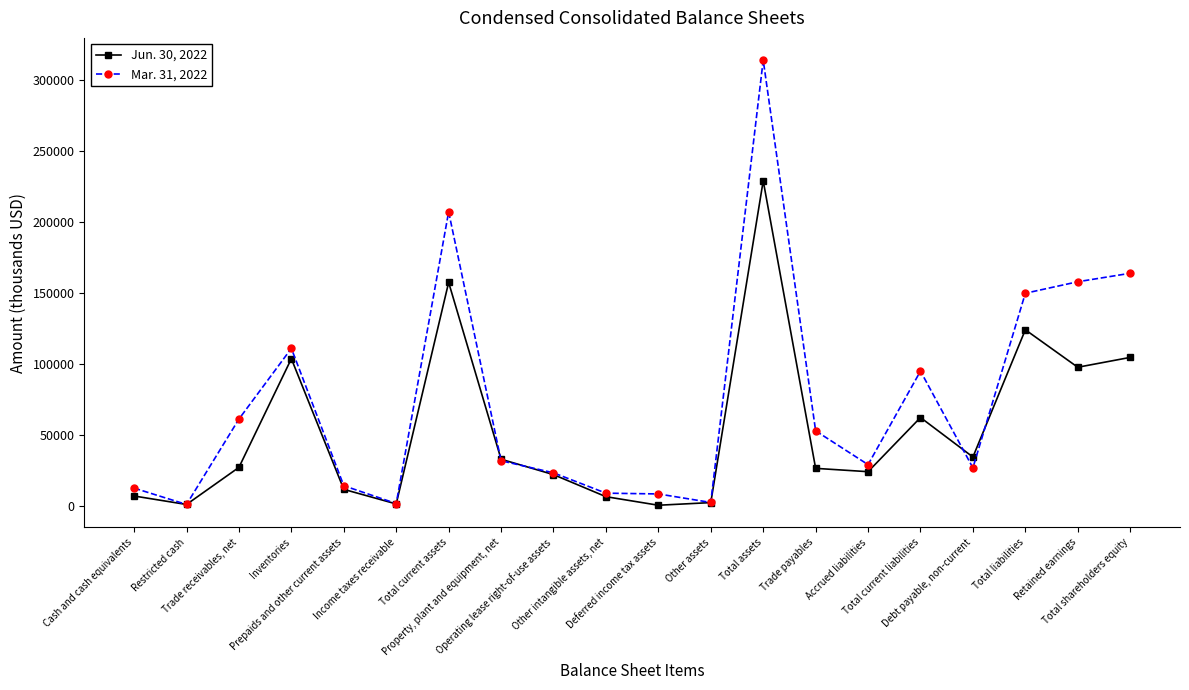

True or false: Jun. 30, 2022 has more than 1 points higher than both neighbors.

True